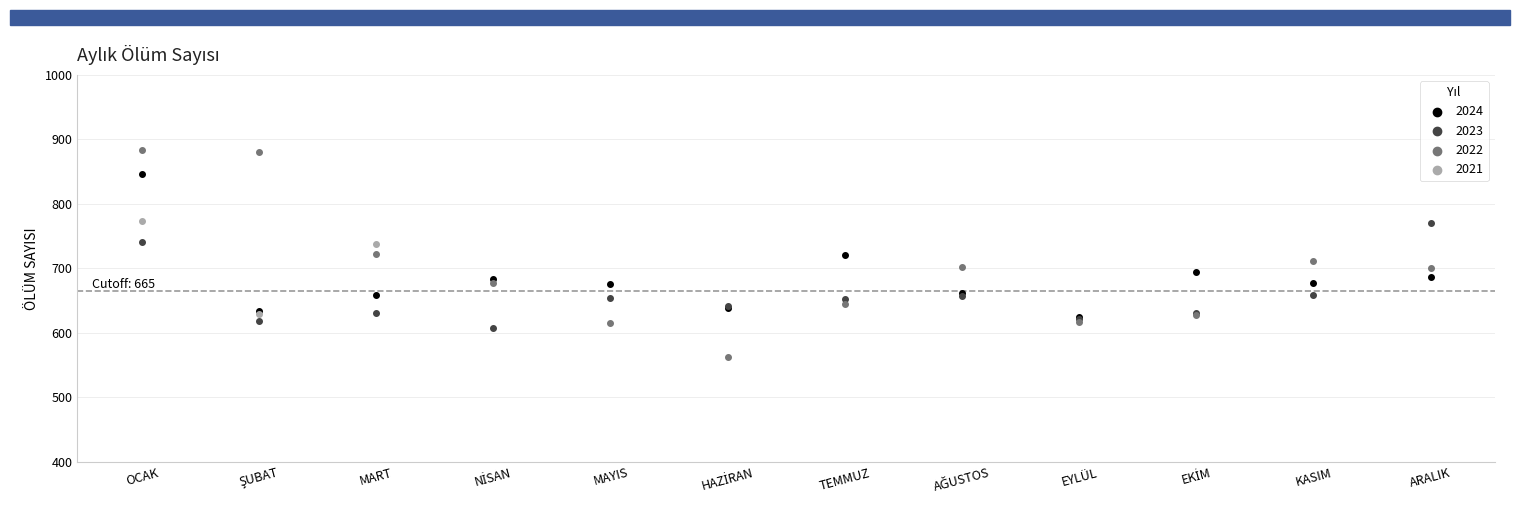

Which series contains the highest Y value?

2022